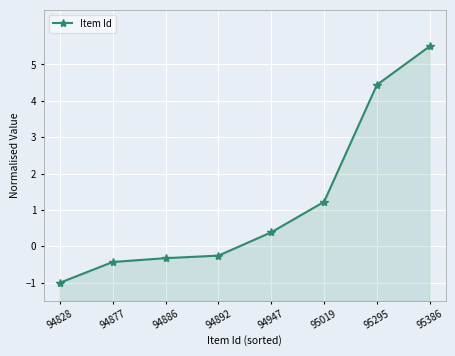

Is it true that the value at 94828 is -1.0?

True